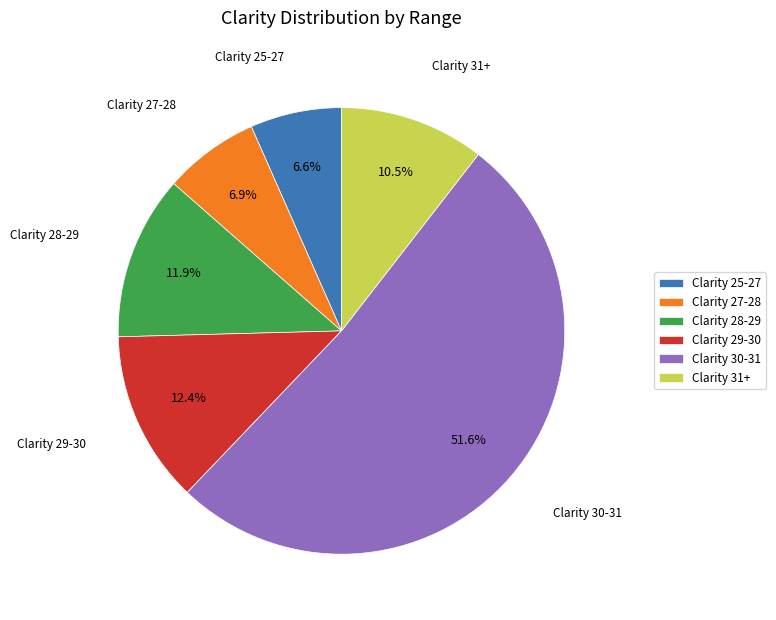

Which slice is the largest?

Clarity 30-31